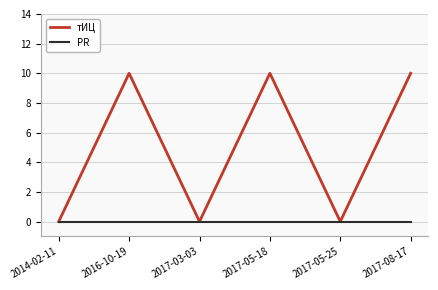

What is the maximum value shown in the chart?

10